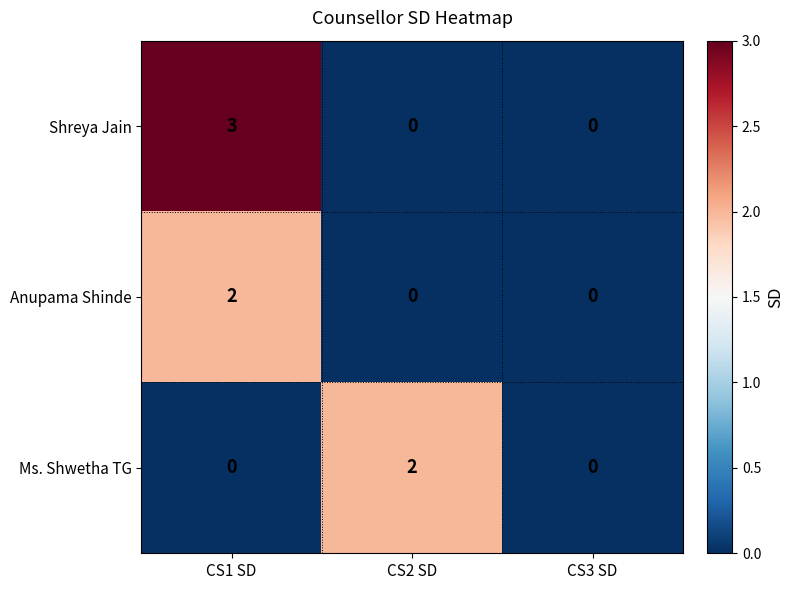

What is the total value across all series at CS1 SD?

5